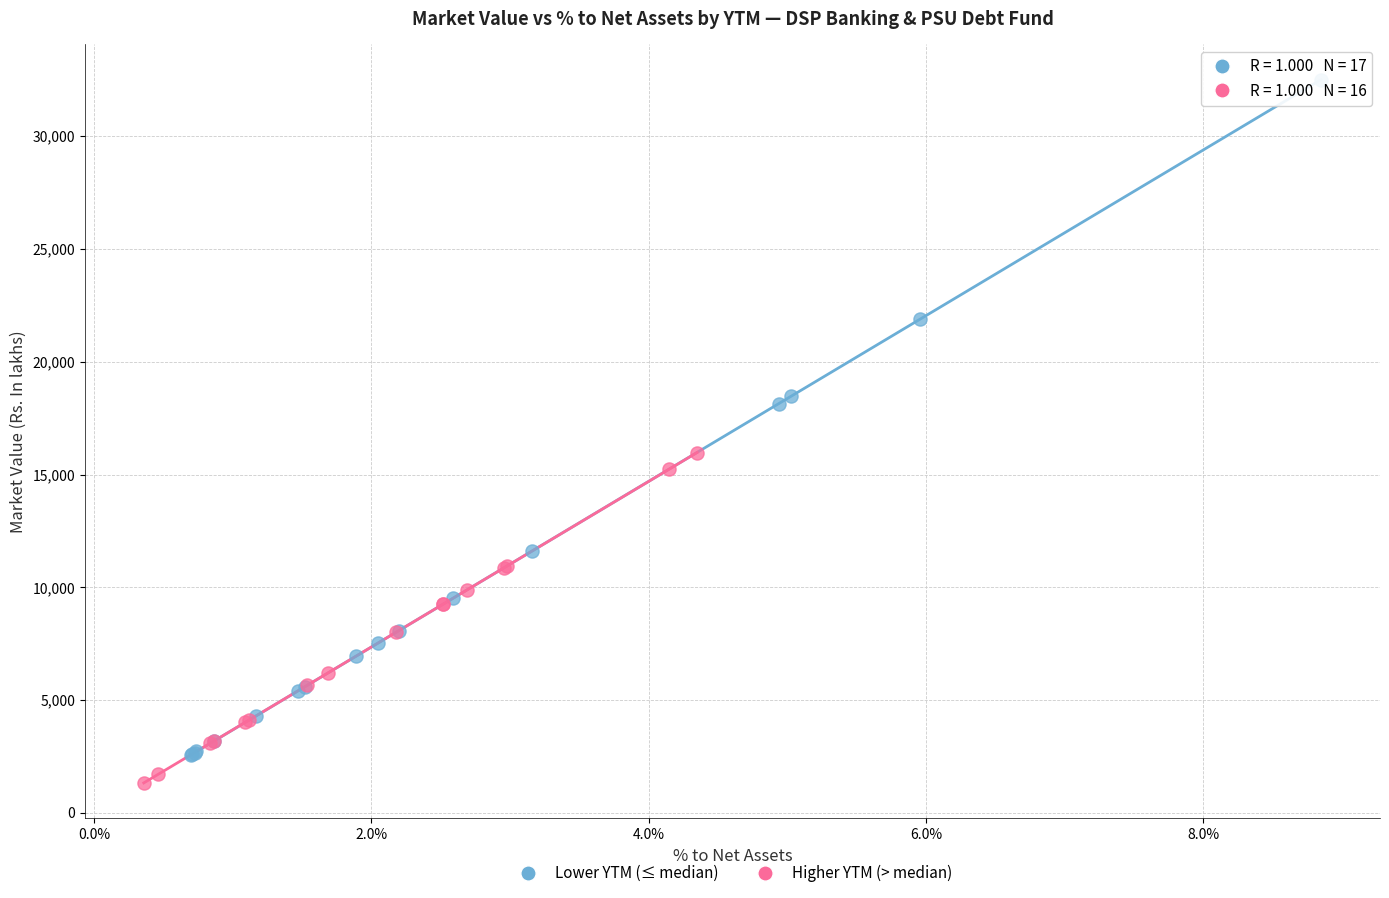

What are all the series names shown in the legend?

Lower YTM (≤ median), Higher YTM (> median)